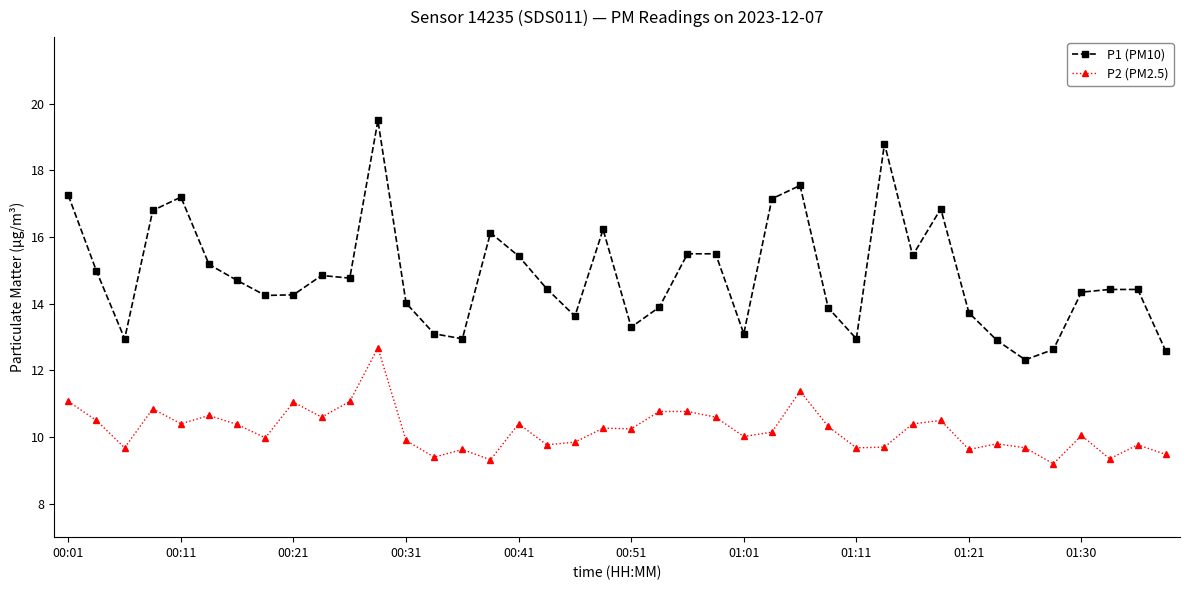

What is the value of the P1 (PM10) point at the 20th from the left?

16.2